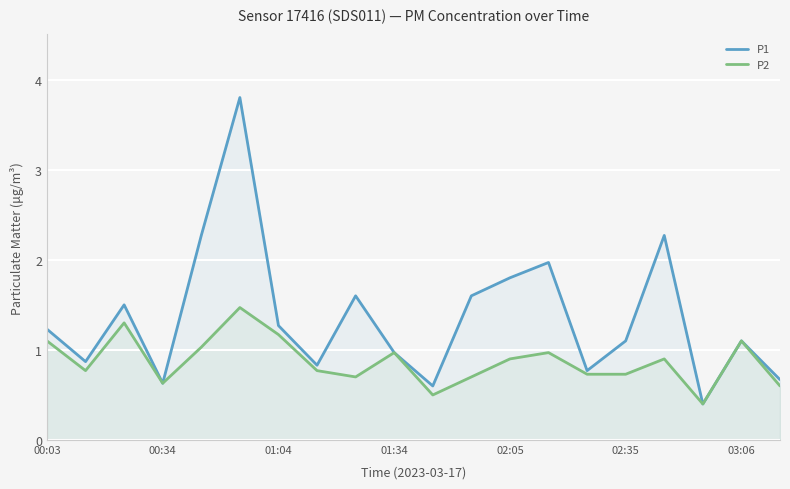

List the series in order of their peak value, lowest first.

P2, P1